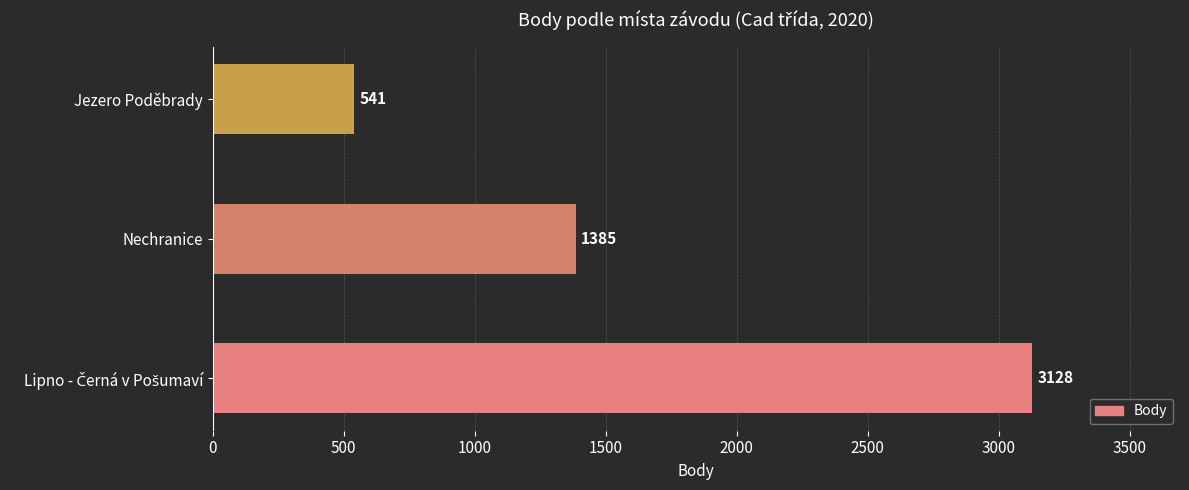

How many distinct data groups are displayed?

1